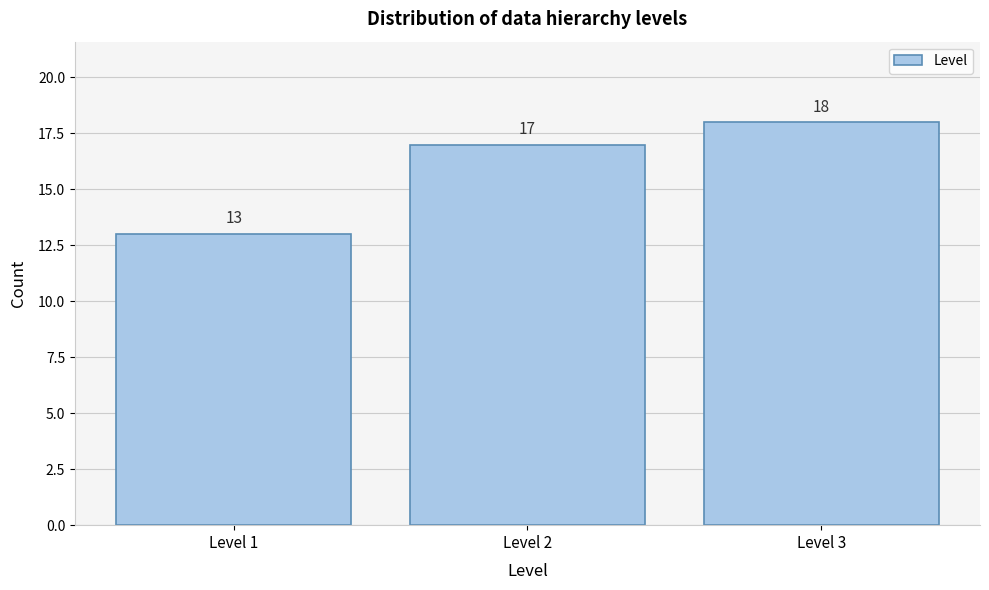

Reading right to left, extract all data points from this chart.

18	17	13